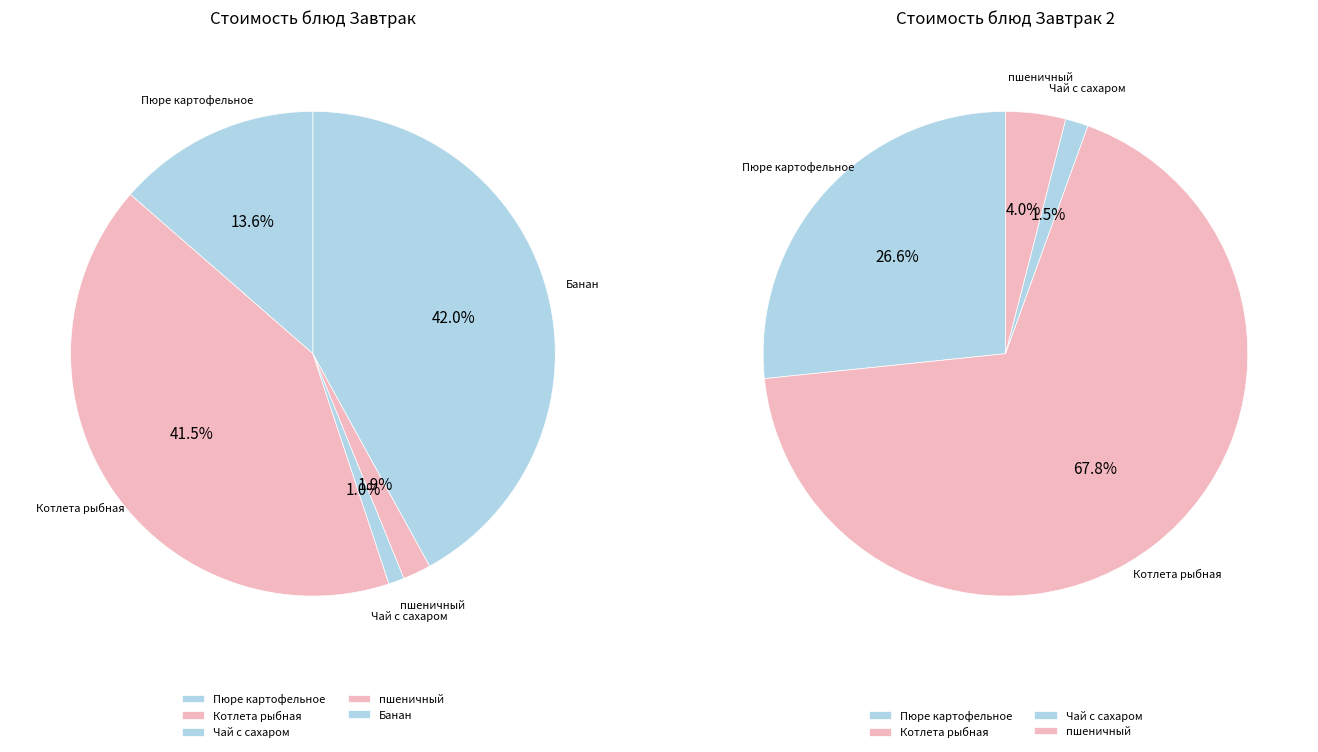

Count the number of slices in the pie.

5